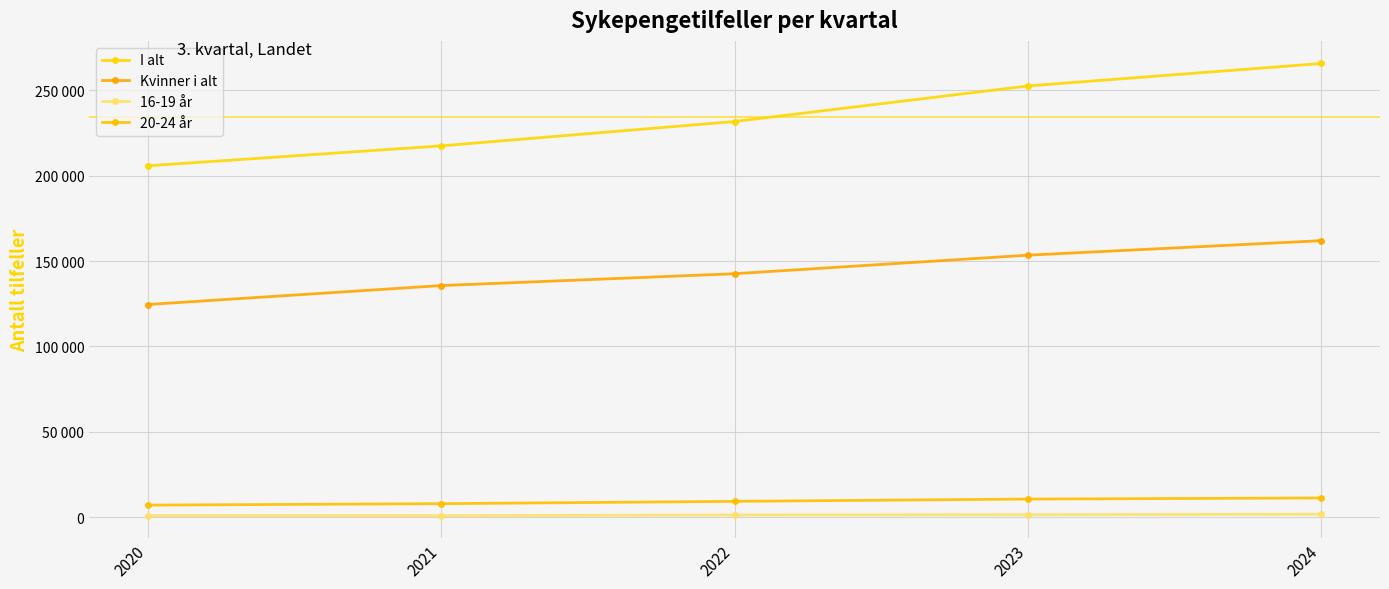

Does the chart have visible grid lines?

Yes